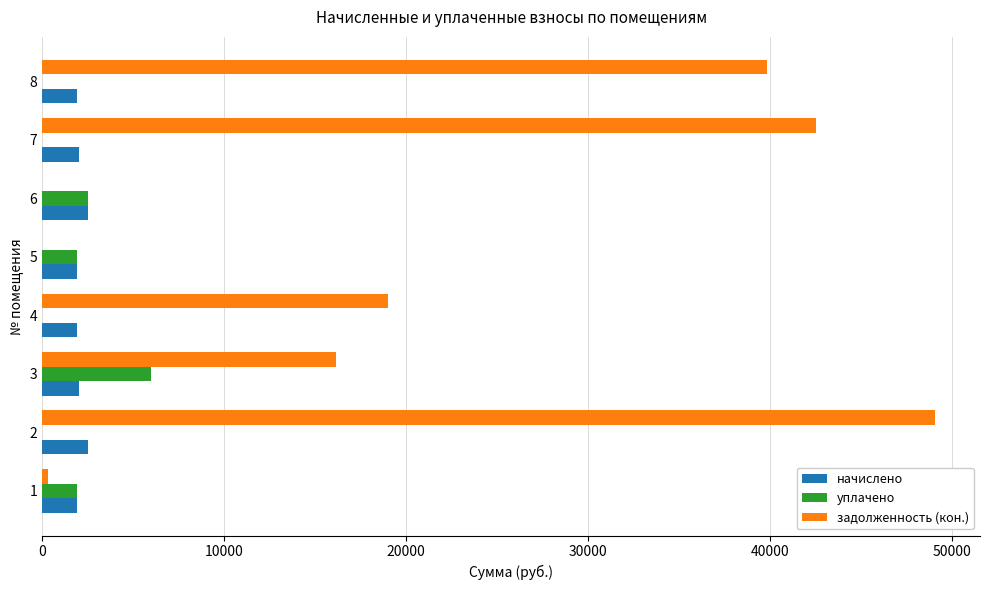

What are all the series names shown in the legend?

начислено, уплачено, задолженность (кон.)